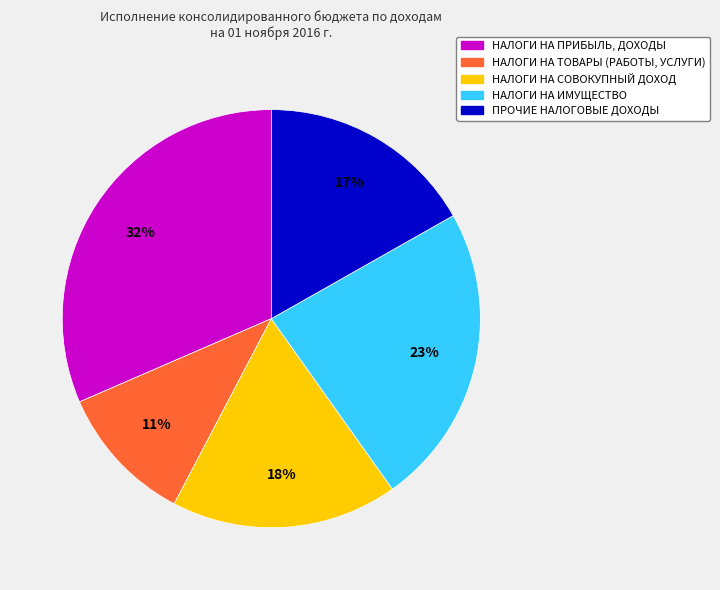

To the nearest percent, what is the difference between the largest and smallest slice percentages?

21%